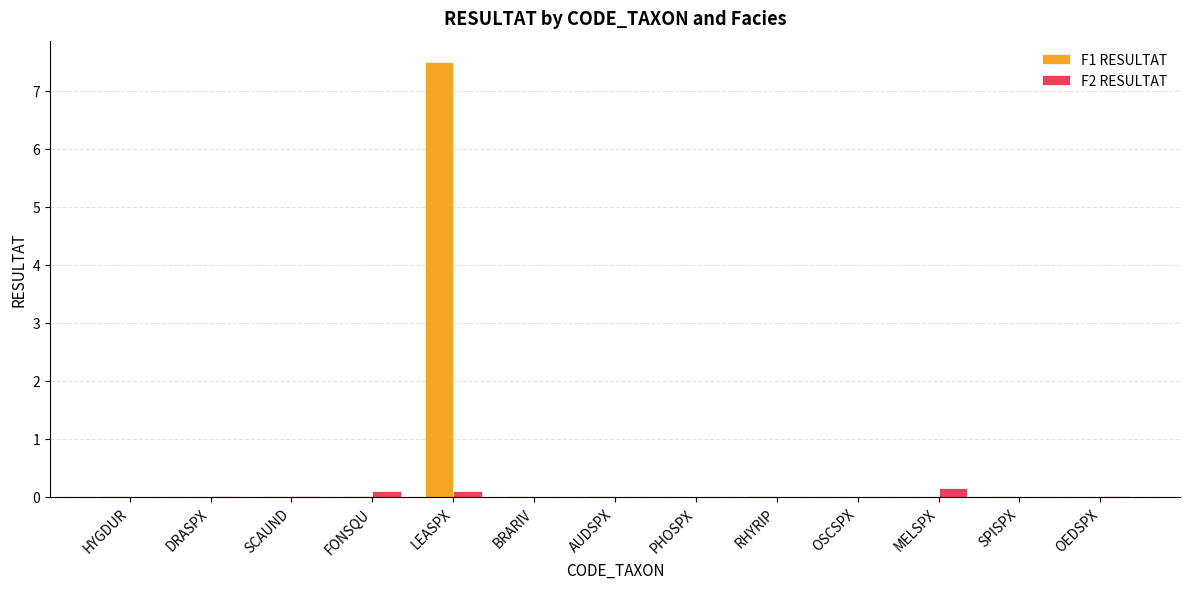

At which category is the sum across all series the highest?

LEASPX